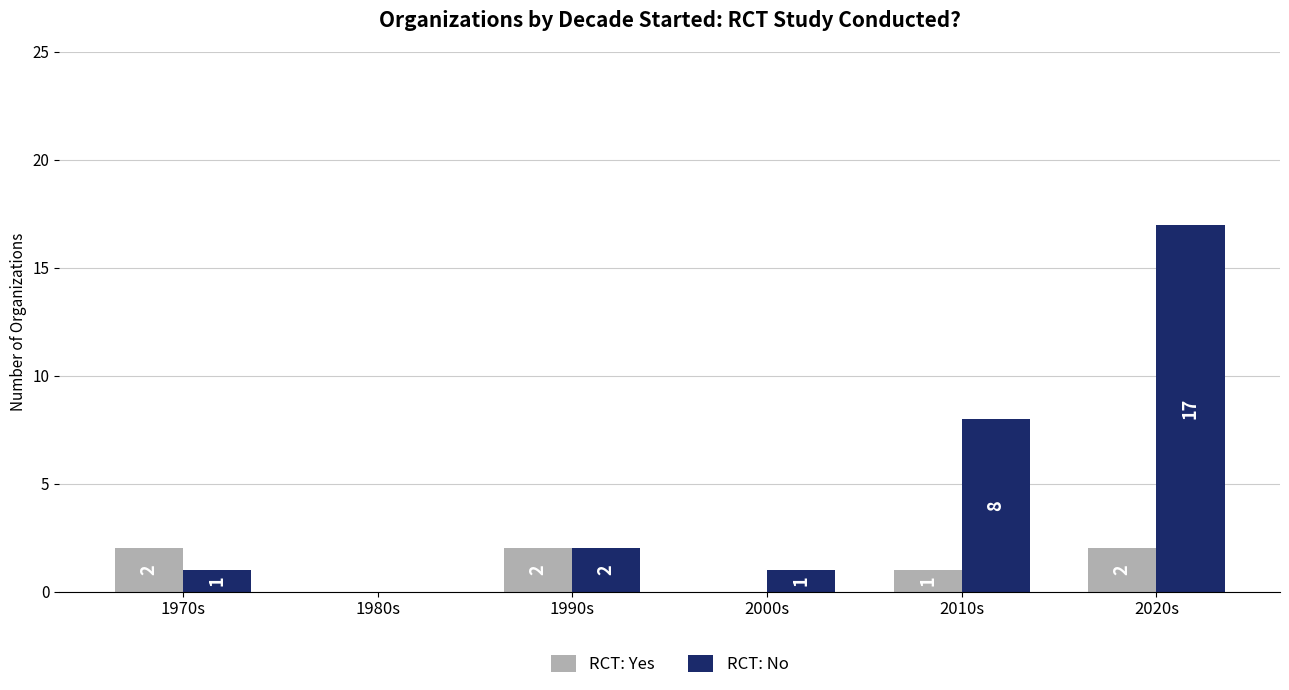

Which series changed the most between 1970s and 2010s?

RCT: No